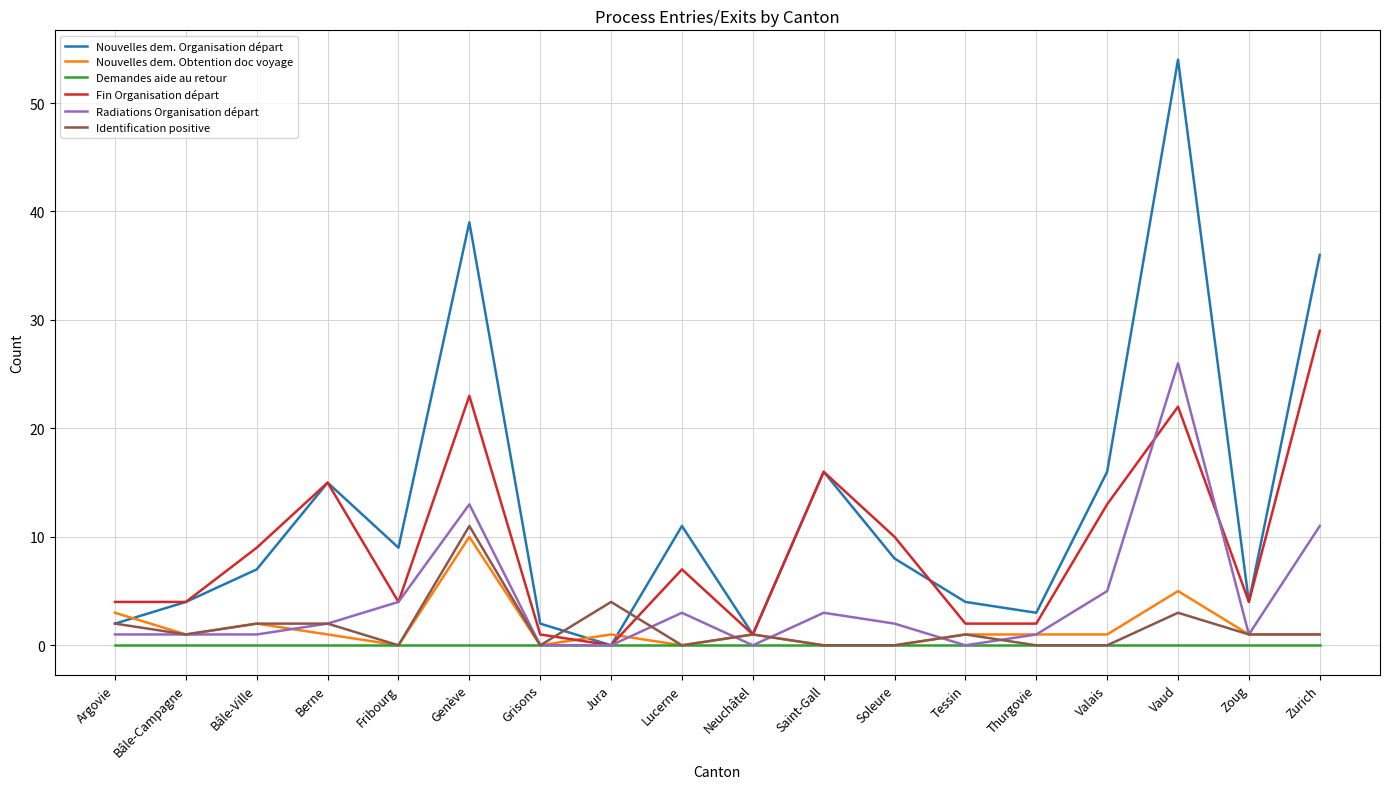

What is the maximum value for Radiations Organisation départ?

26